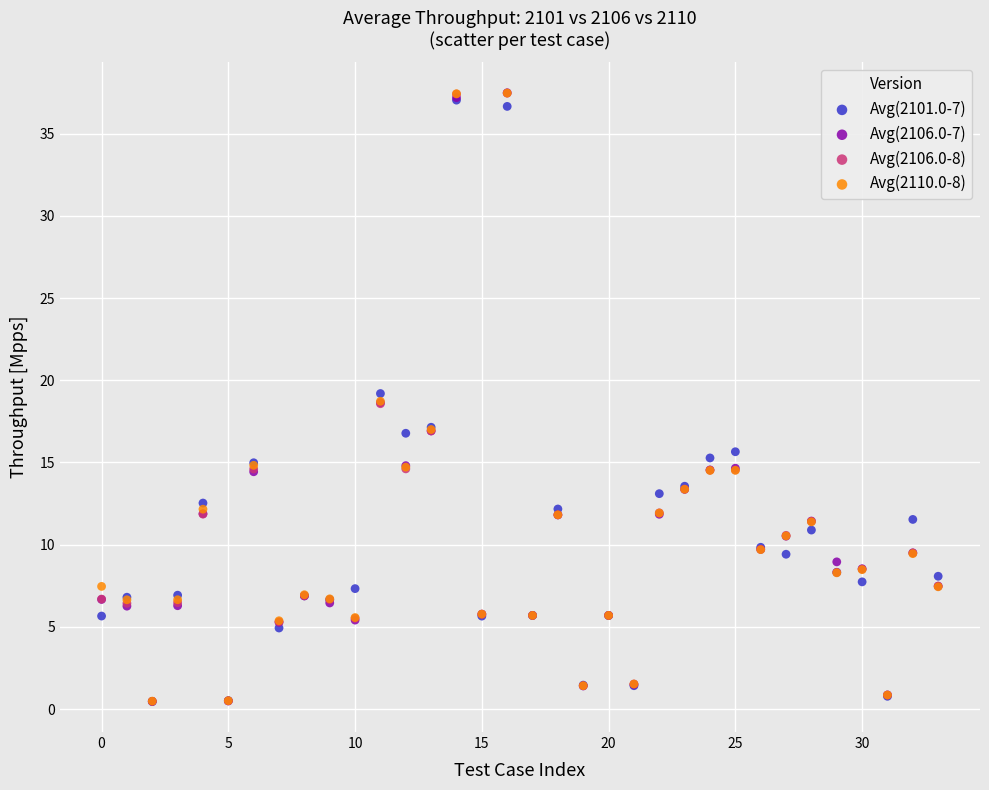

What are all the series names shown in the legend?

Avg(2101.0-7), Avg(2106.0-7), Avg(2106.0-8), Avg(2110.0-8)